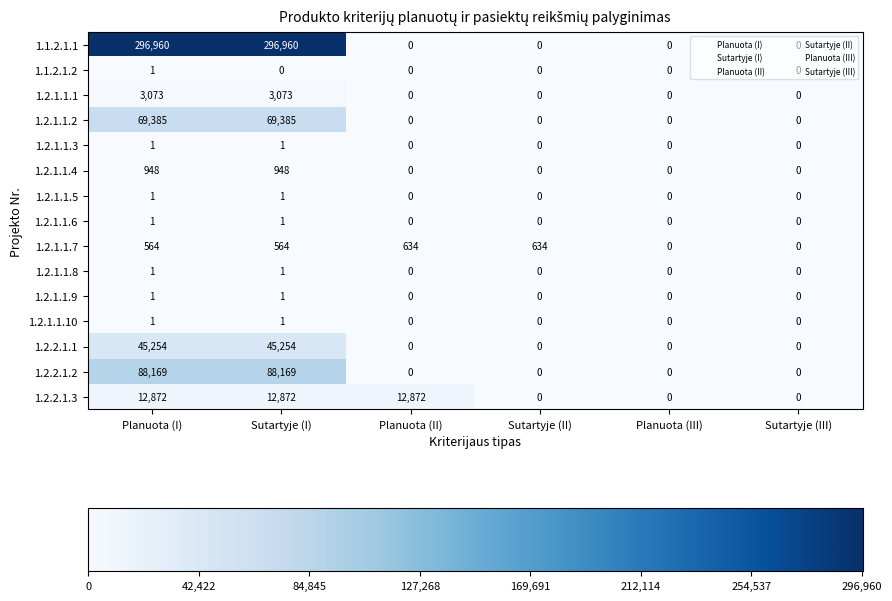

What is the greatest value displayed?

296960